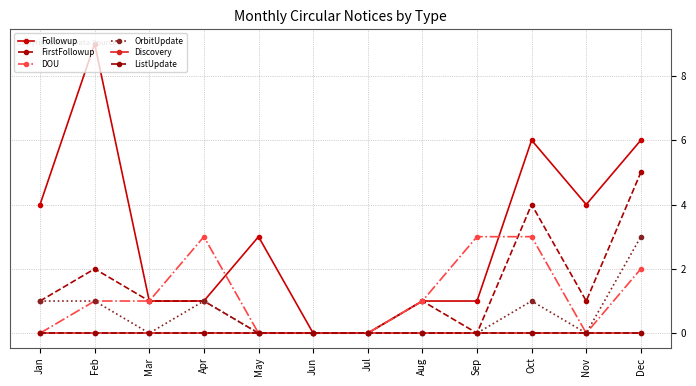

At which category does Followup reach its first local peak?

Feb